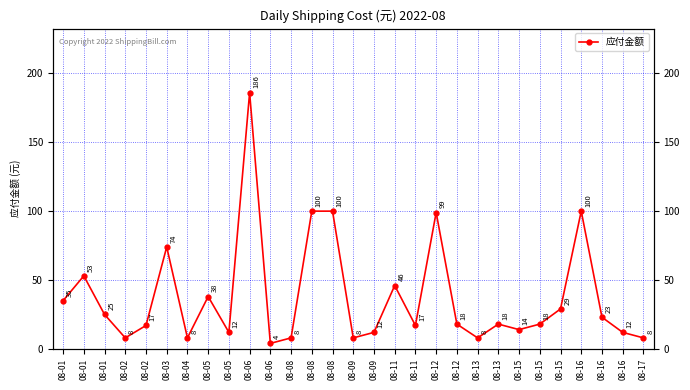

List the labels in order of value, smallest first.

08-06, 08-02, 08-04, 08-08, 08-09, 08-13, 08-17, 08-05, 08-09, 08-16, 08-15, 08-02, 08-11, 08-12, 08-13, 08-15, 08-16, 08-01, 08-15, 08-01, 08-05, 08-11, 08-01, 08-03, 08-12, 08-08, 08-08, 08-16, 08-06